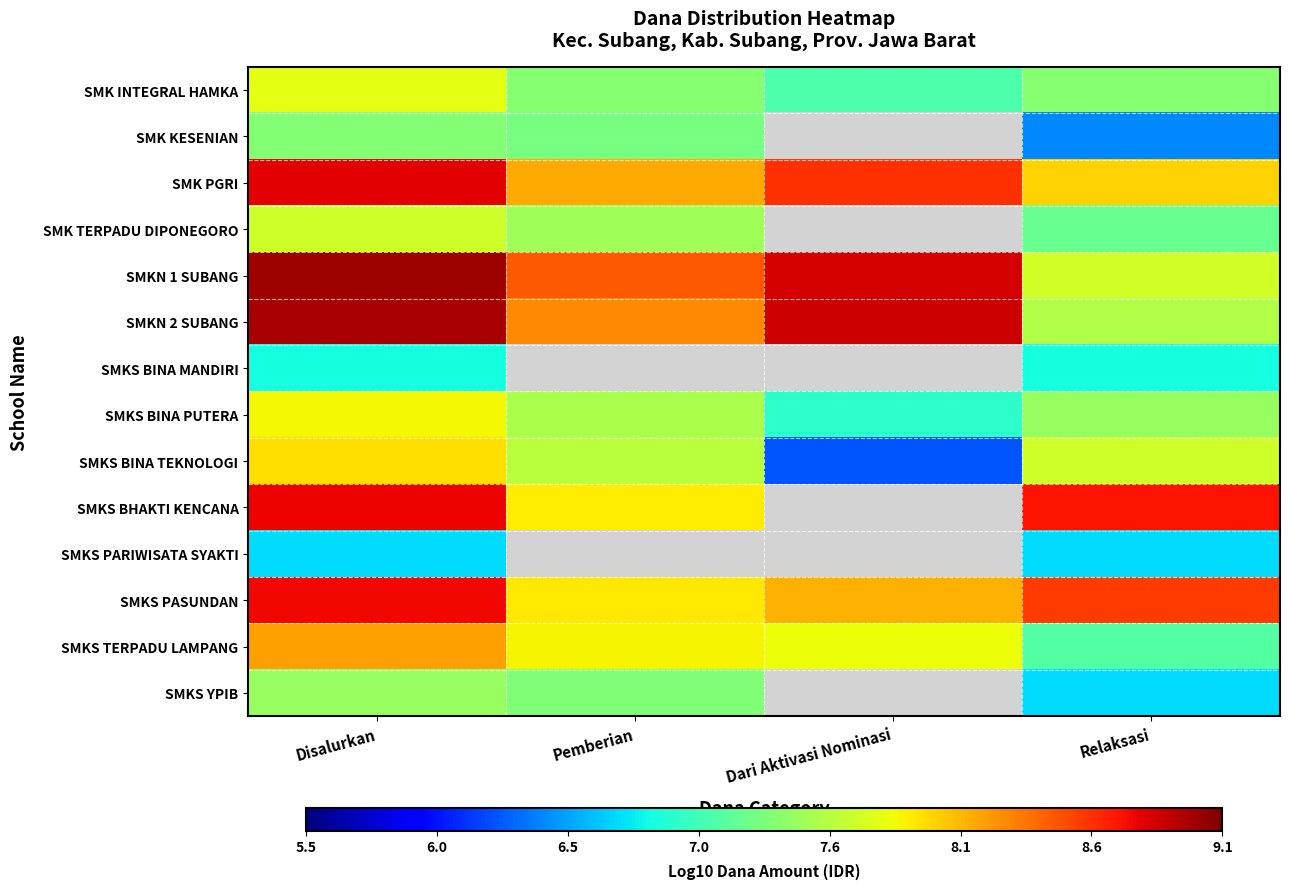

How many series are shown in this chart?

14